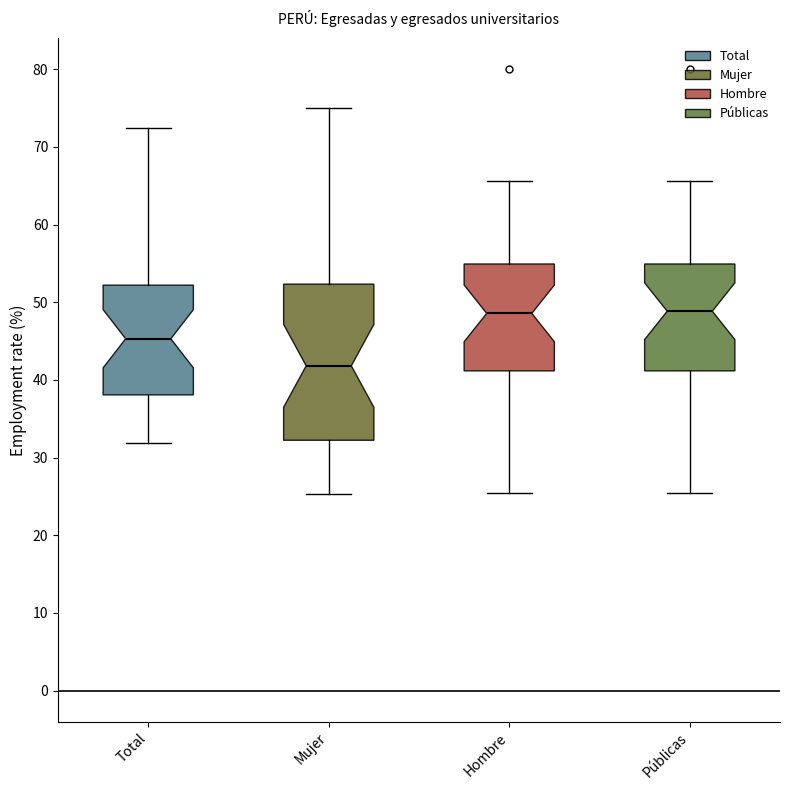

Reading left to right, transcribe this box plot: for each box, give where its median line is, the range the box spans, and where its two whiskers end, as read against the y-axis. The values are not printed on the chart, so give them approximately, as read against the axis.

Total: median 45, box 38 to 52, whiskers 32 to 72
Mujer: median 42, box 32 to 52, whiskers 25 to 75
Hombre: median 49, box 41 to 55, whiskers 25 to 66
Públicas: median 49, box 41 to 55, whiskers 25 to 66